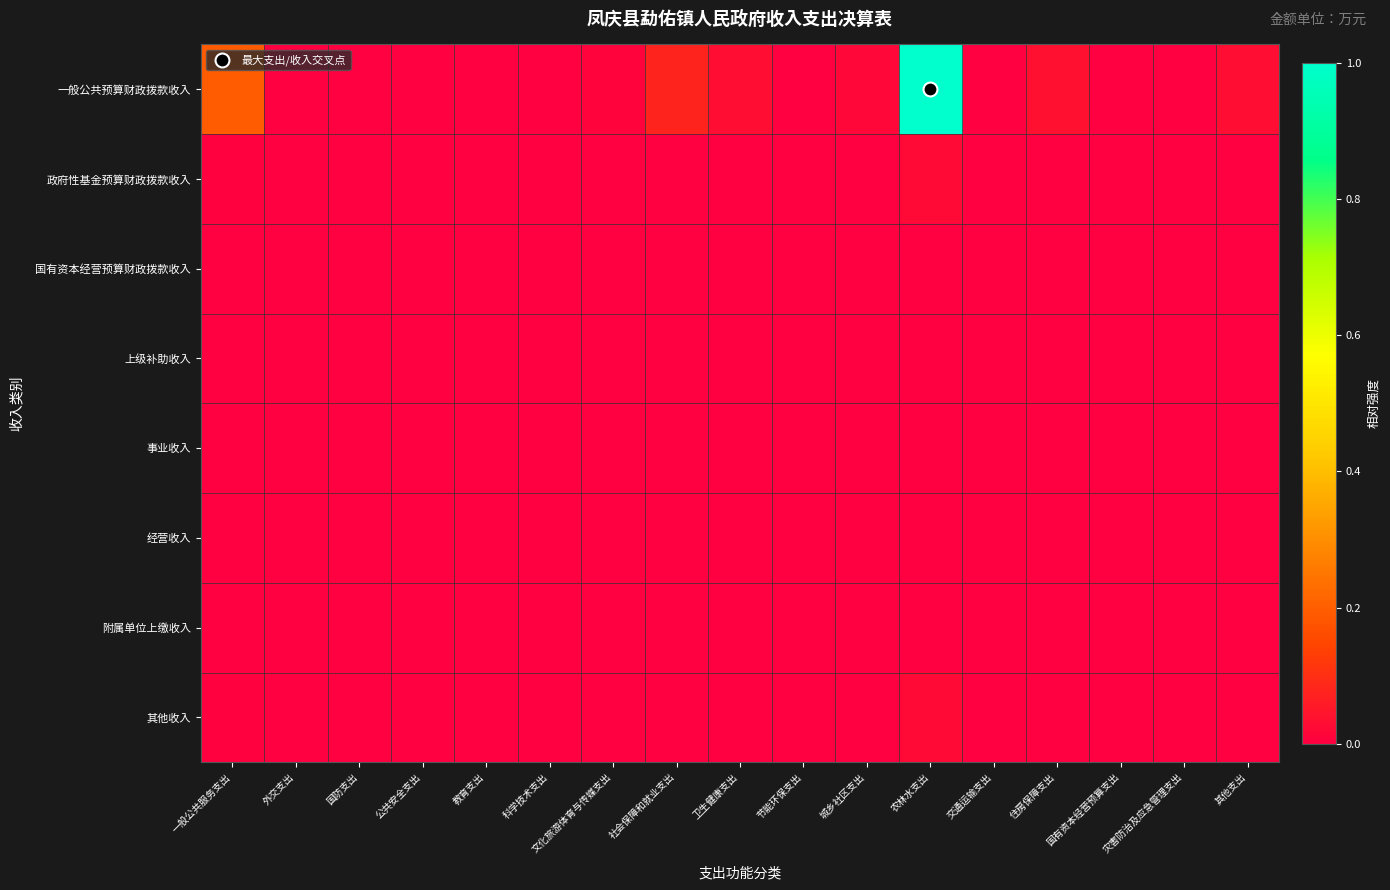

Which series has the largest range (max minus min)?

一般公共预算财政拨款收入